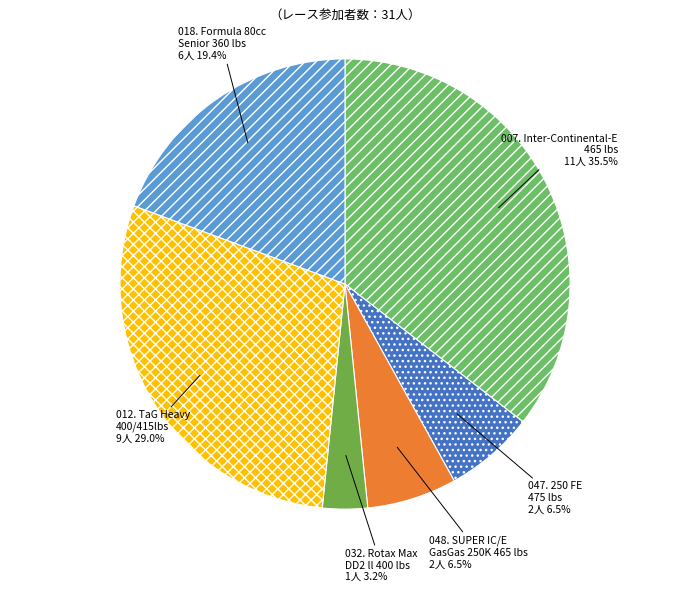

What percentage is NOT represented by 048. SUPER IC/E GasGas 250K 465 lbs?

93.5%